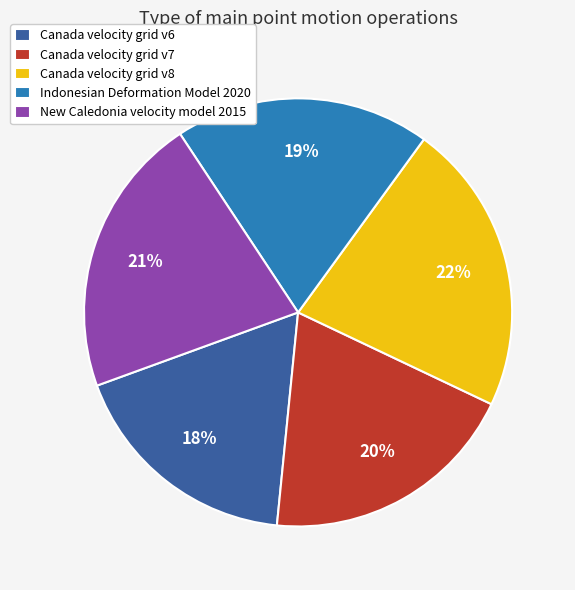

Is there a majority slice in this chart?

No